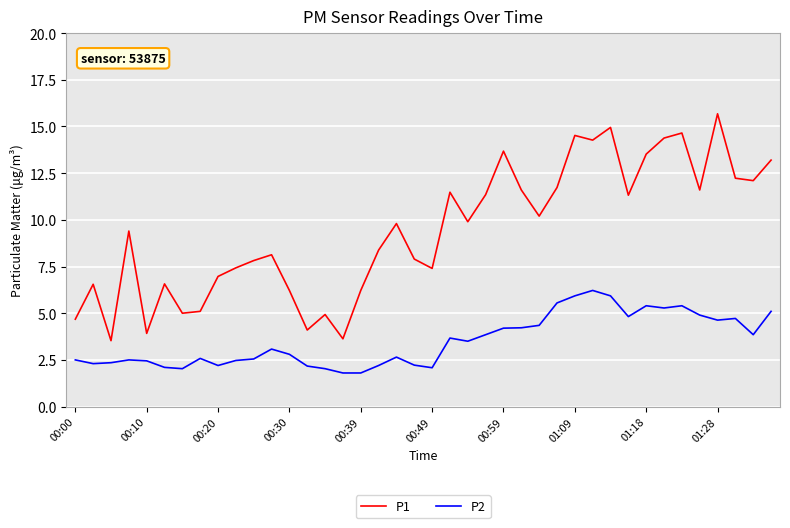

What is the maximum value shown in the chart?

15.7